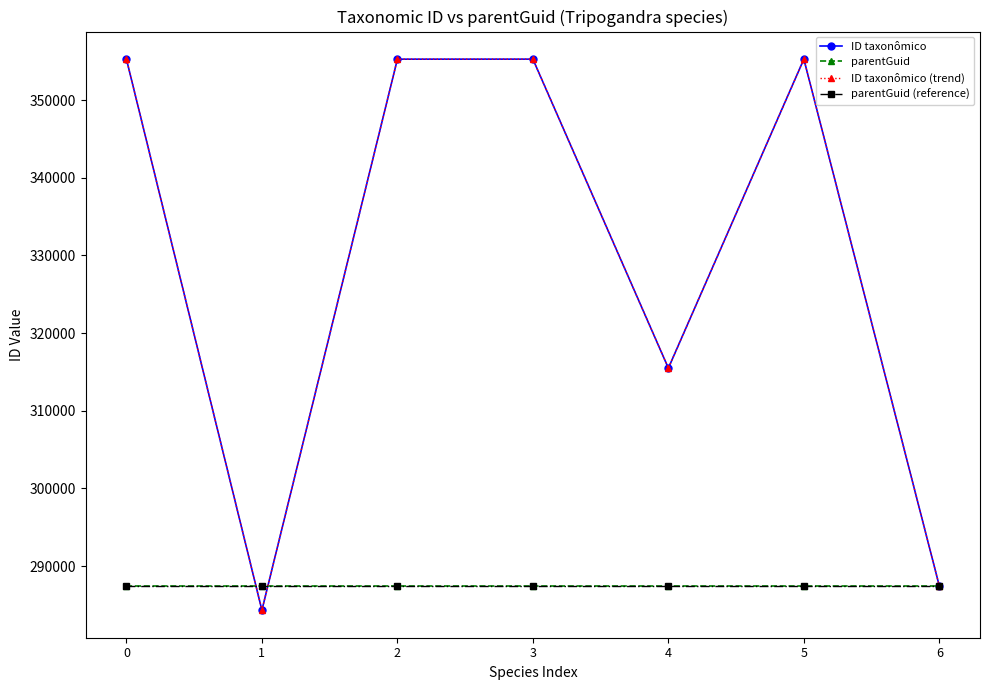

True or false: ID taxonômico (trend) and parentGuid cross at least once.

True